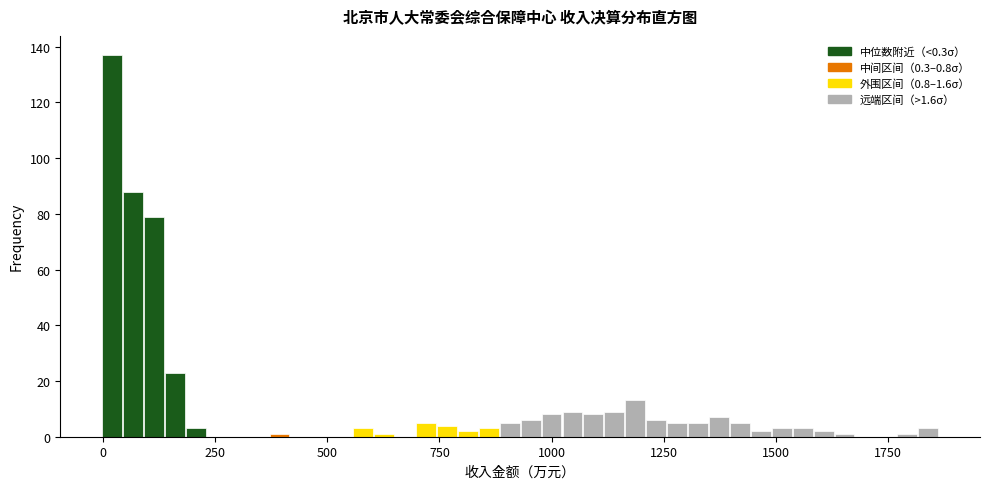

Read against the x-axis, roughly where is the centre of the tallest bar?

0